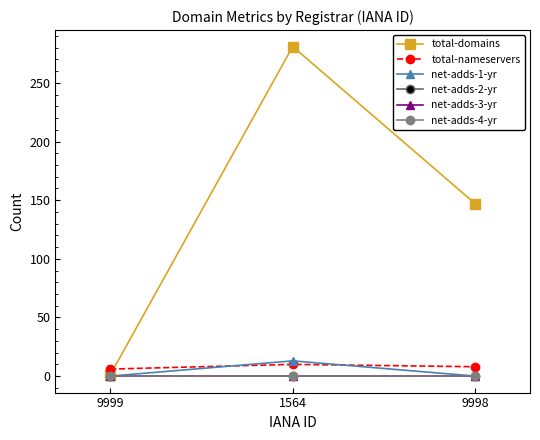

What is the difference between the maximum and minimum values in the net-adds-1-yr series?

13